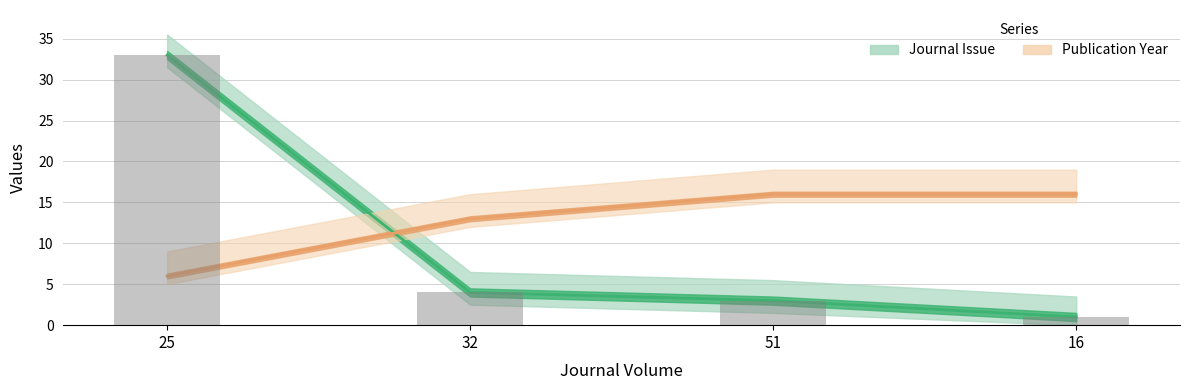

What is the difference between the highest and lowest values at 32?

9